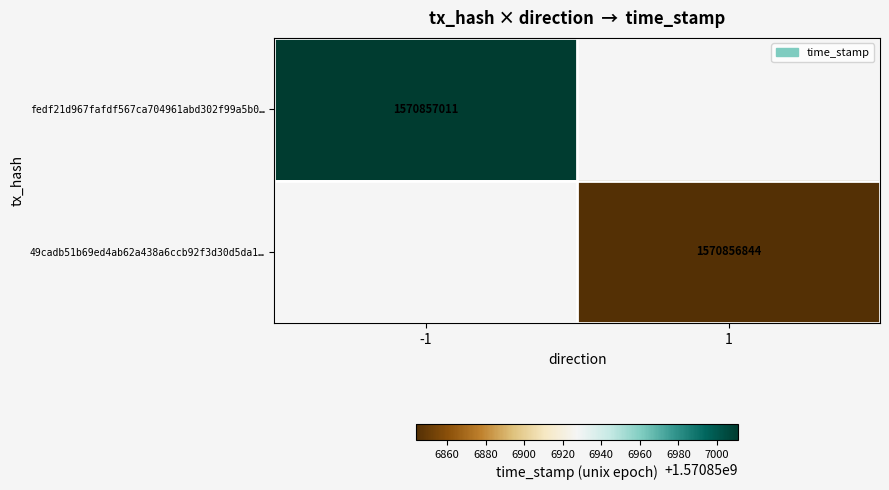

Which series has the largest total across all categories?

fedf21d967fafdf567ca704961abd302f99a5b0